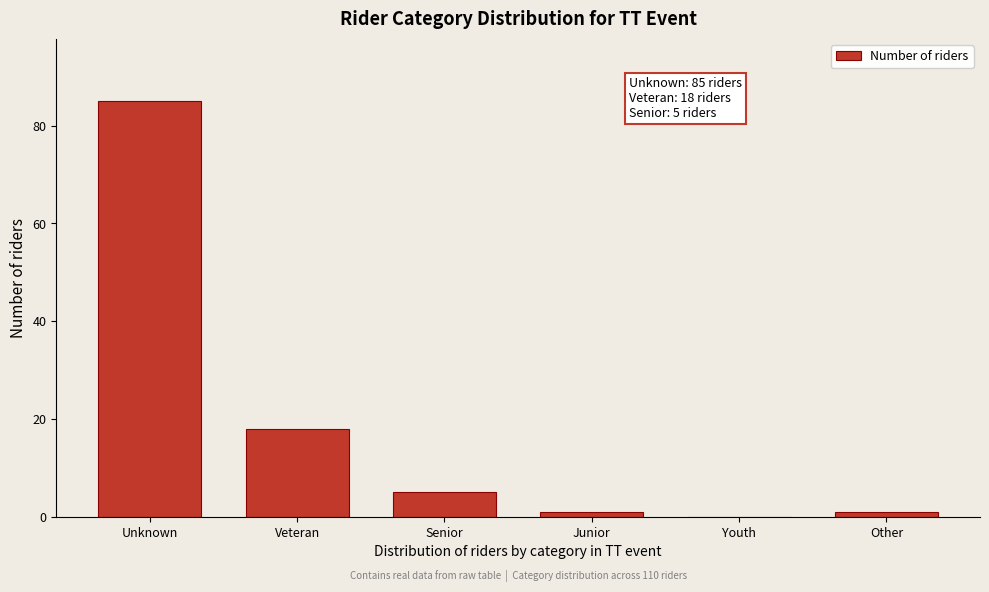

Reading left to right, extract all data points from this chart.

Unknown=85	Veteran=18	Senior=5	Junior=1	Youth=0	Other=1